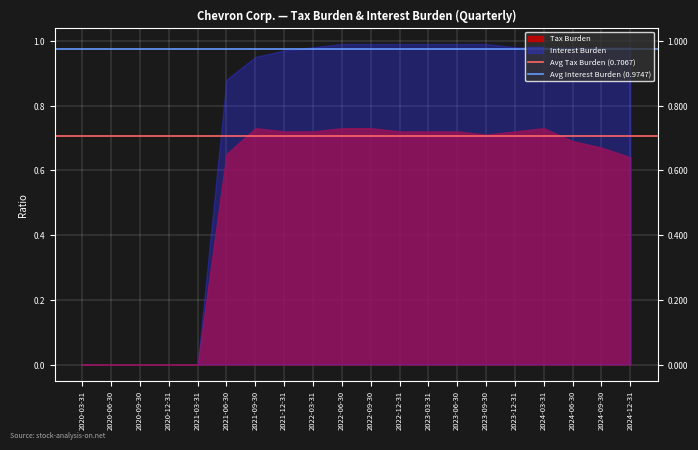

The value of Avg Tax Burden (0.7067) at 2020-06-30 is 1.3. True or false?

False